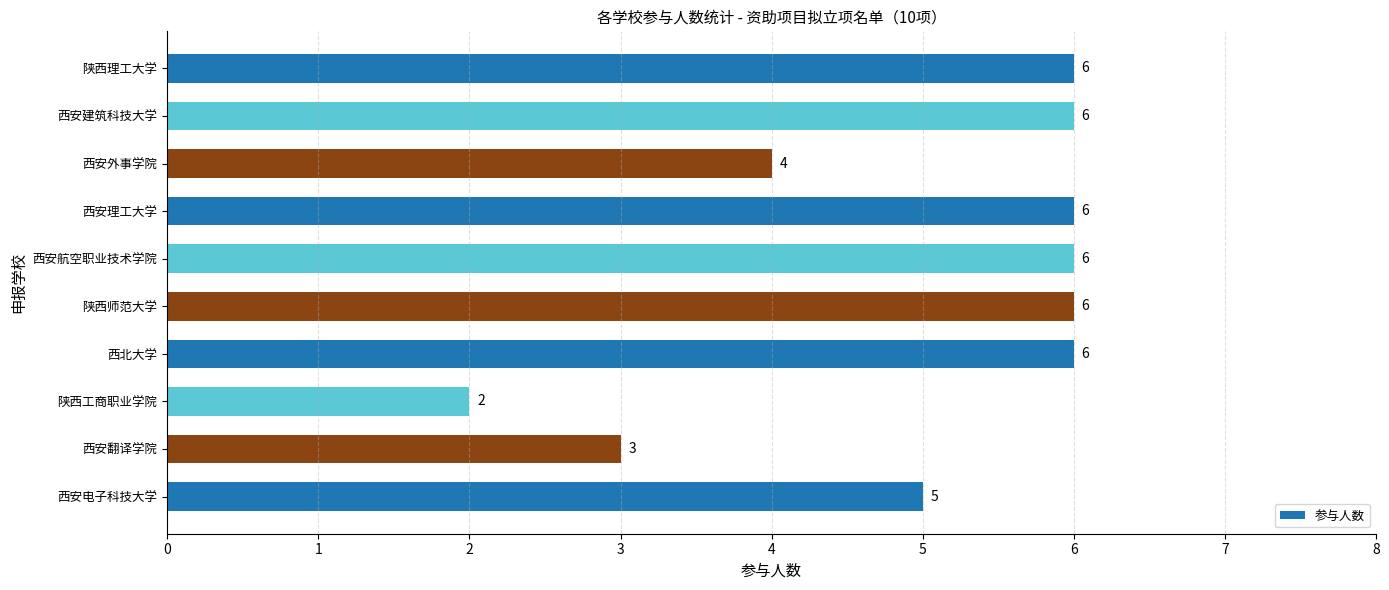

Read the value at 西安航空职业技术学院.

6